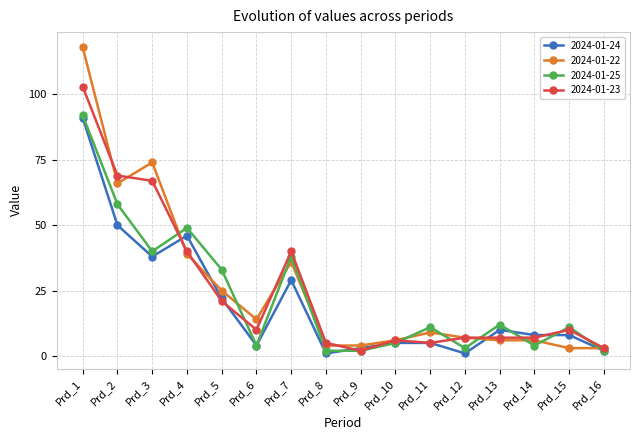

True or false: 2024-01-25 has more than 1 interior local peaks.

True